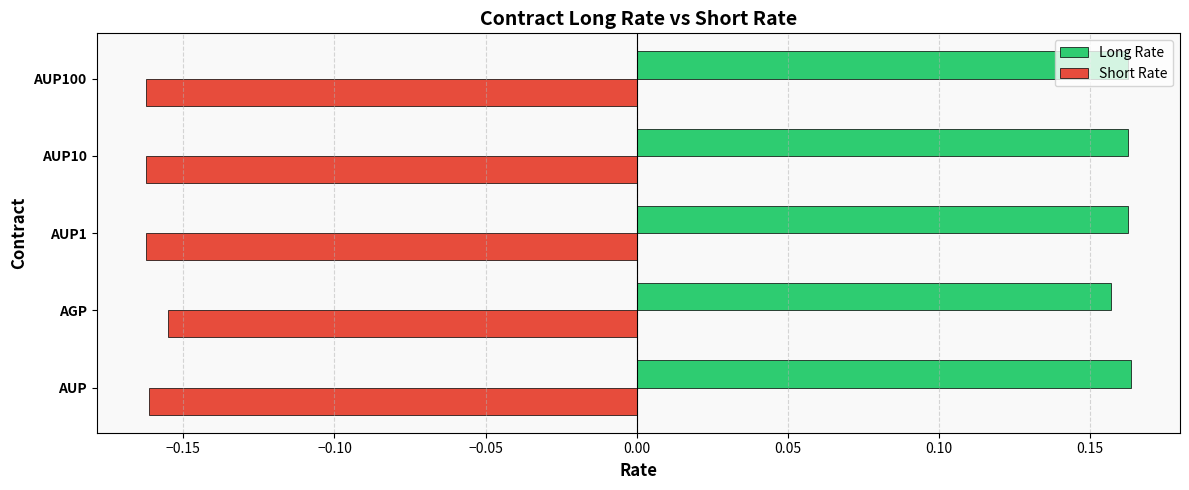

How many Long Rate values are between 0 and 1?

5